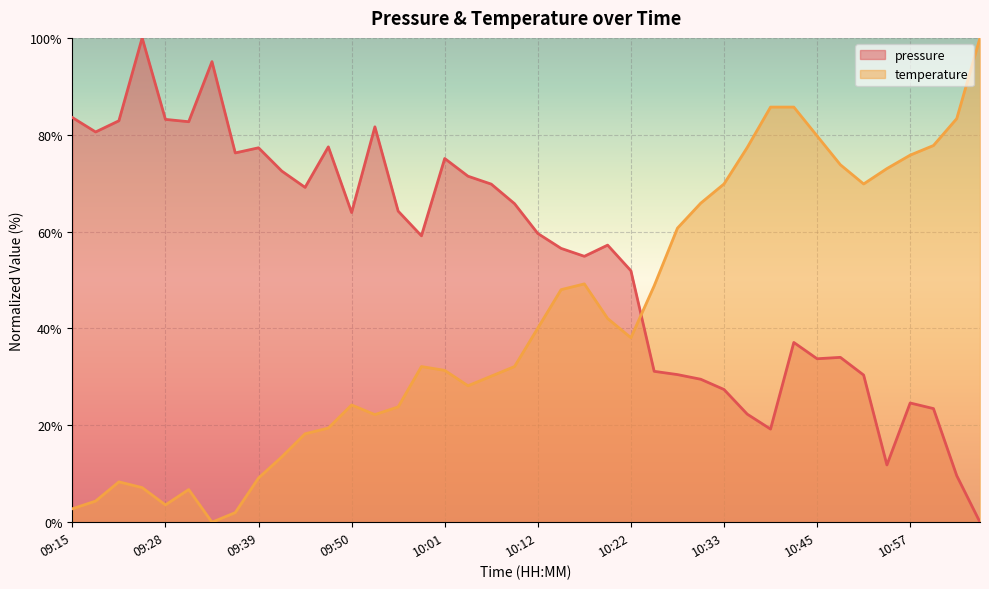

What is the label of the 31st point from the right?

09:41